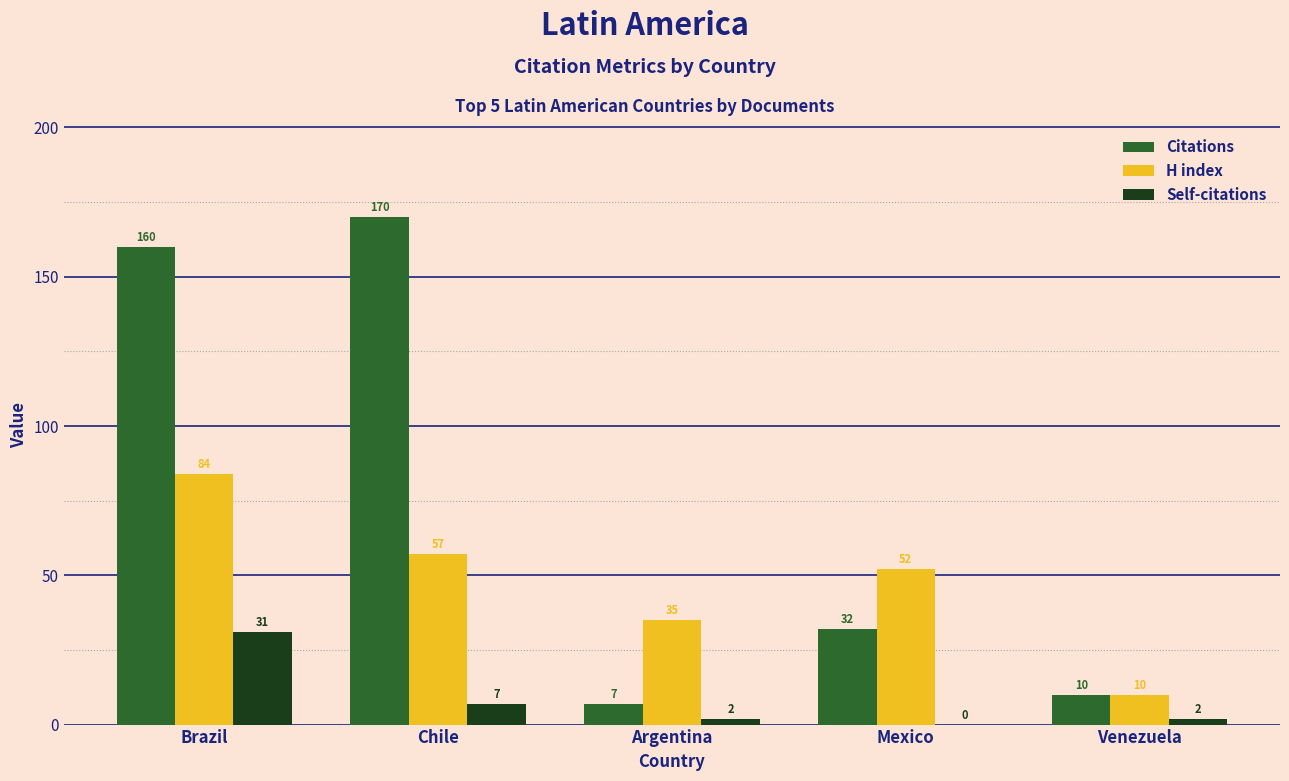

At which category does the chart reach its peak across all series?

Chile